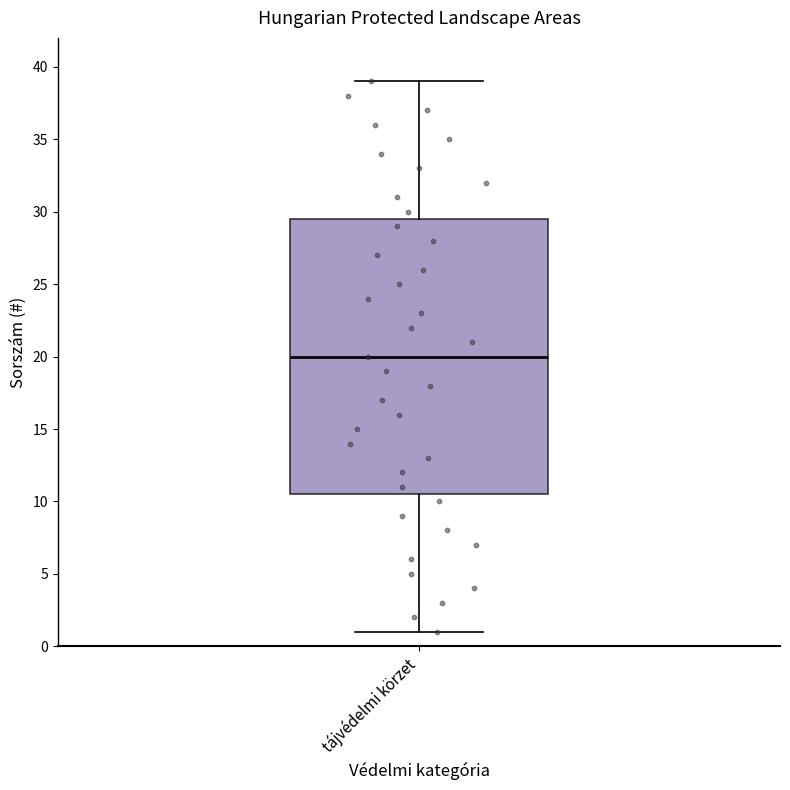

Transcribe this box plot: give where the median line is, the range the box spans, and where the two whiskers end, as read against the y-axis. The values are not printed on the chart, so give them approximately, as read against the axis.

median 20.0, box 10.5 to 29.5, whiskers 1.0 to 39.0